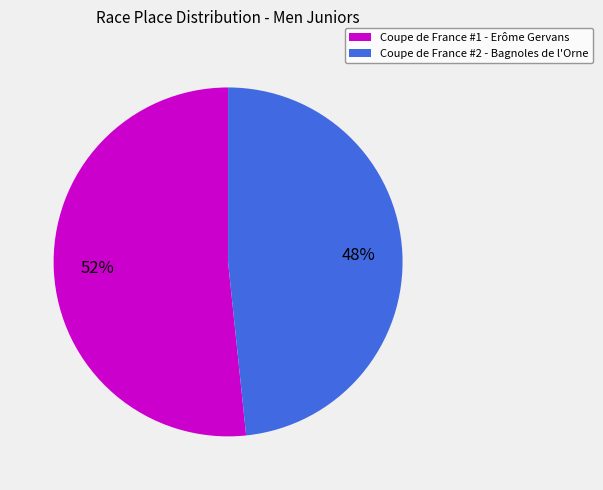

To the nearest percent, what is the average slice percentage?

50%